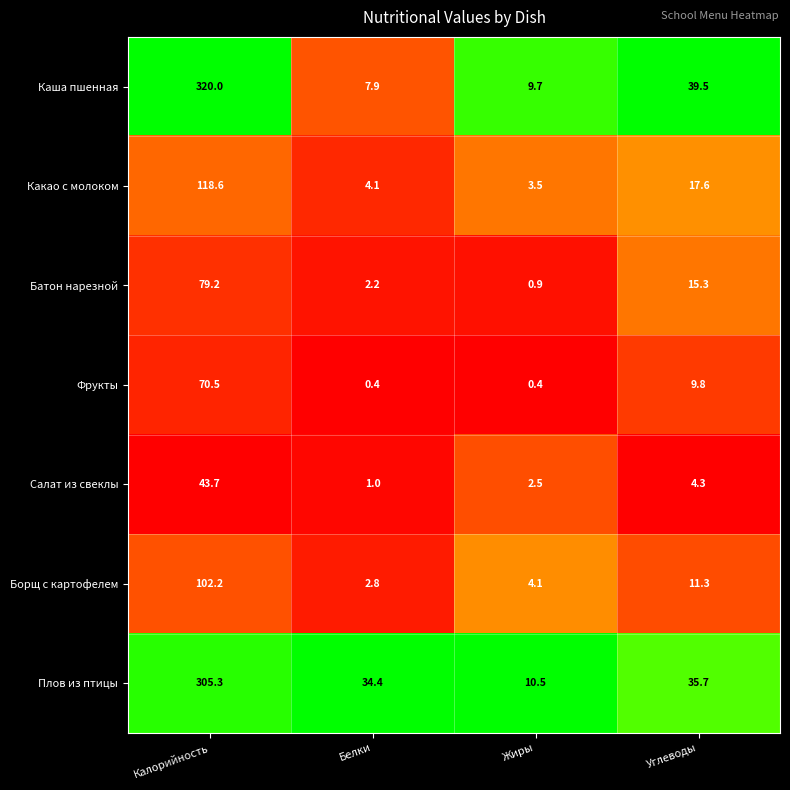

Which series has the largest total across all categories?

Плов из птицы